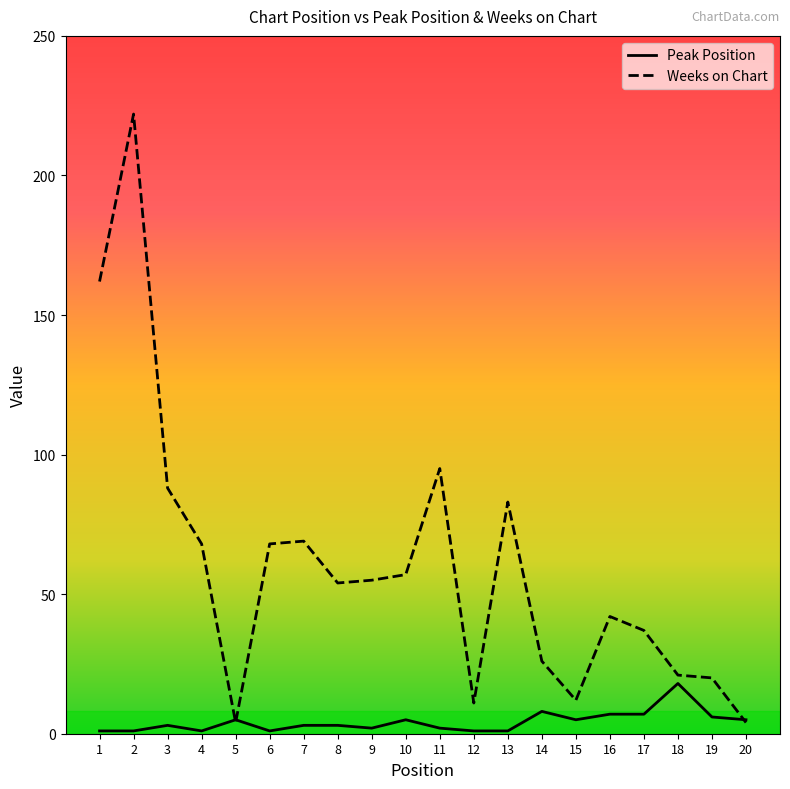

Reading left to right, list all the values displayed in this chart.

Peak Position: 1=1	2=1	3=3	4=1	5=5	6=1	7=3	8=3	9=2	10=5	11=2	12=1	13=1	14=8	15=5	16=7	17=7	18=18	19=6	20=5
Weeks on Chart: 1=162	2=222	3=88	4=68	5=4	6=68	7=69	8=54	9=55	10=57	11=95	12=11	13=83	14=26	15=12	16=42	17=37	18=21	19=20	20=4